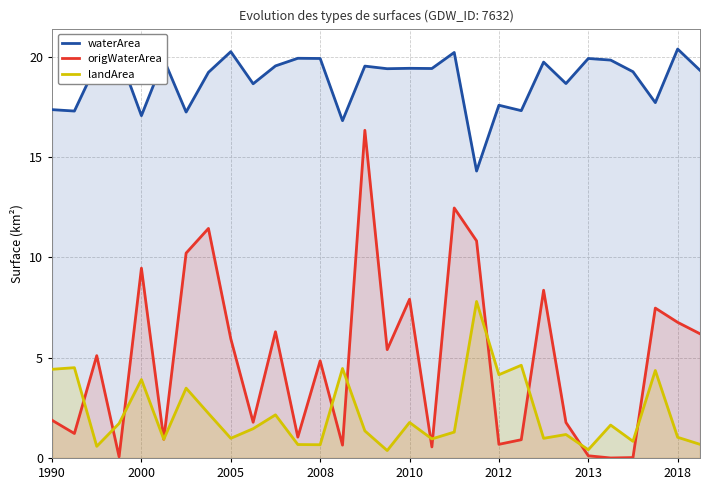

True or false: waterArea and origWaterArea cross at least once.

False